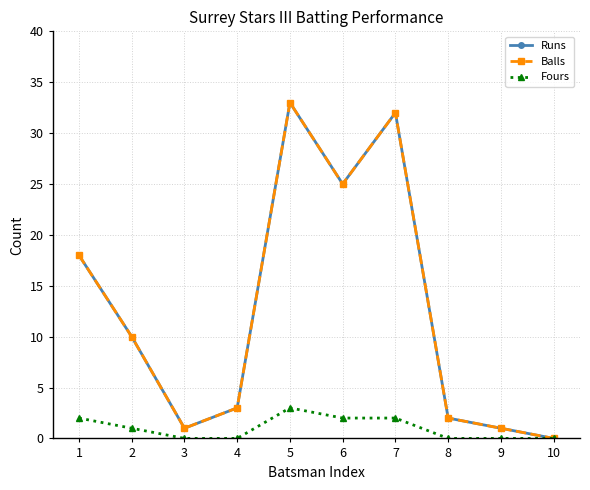

How many values in the Fours series are below 1?

5